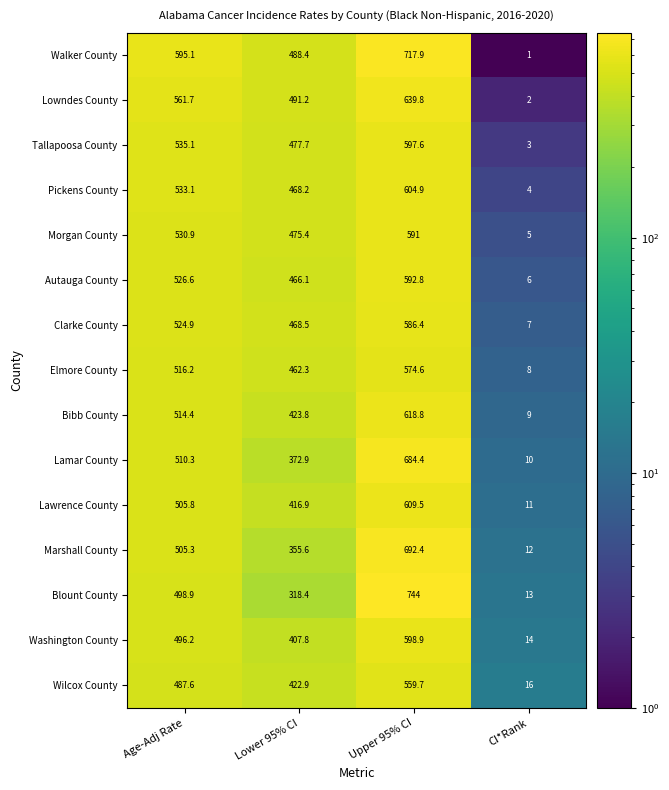

The value of Wilcox County at Upper 95% CI is 559.7. True or false?

True